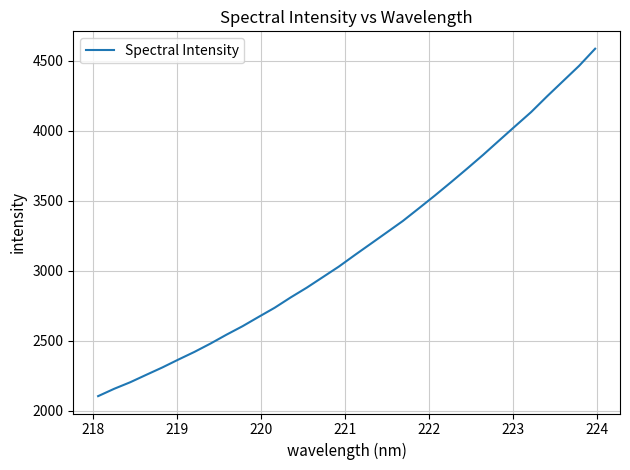

True or false: there are more than 0 points higher than both neighbors.

False